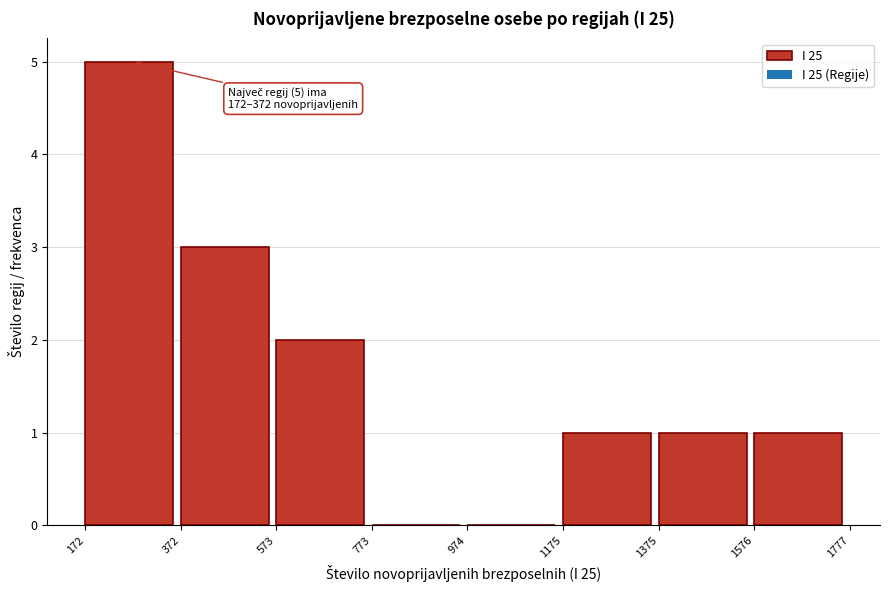

Over which range of the x-axis is the bar tallest?

172 to 372